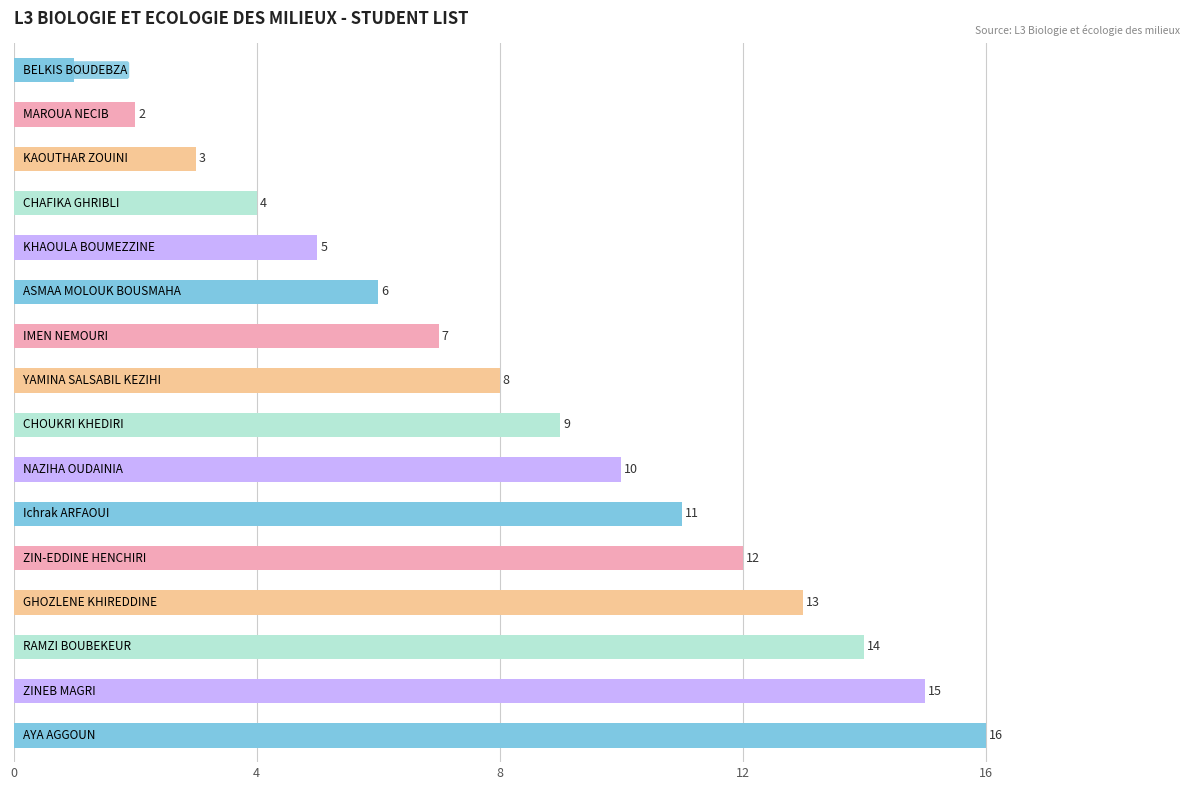

What is the value of the 5th bar from the top?

5